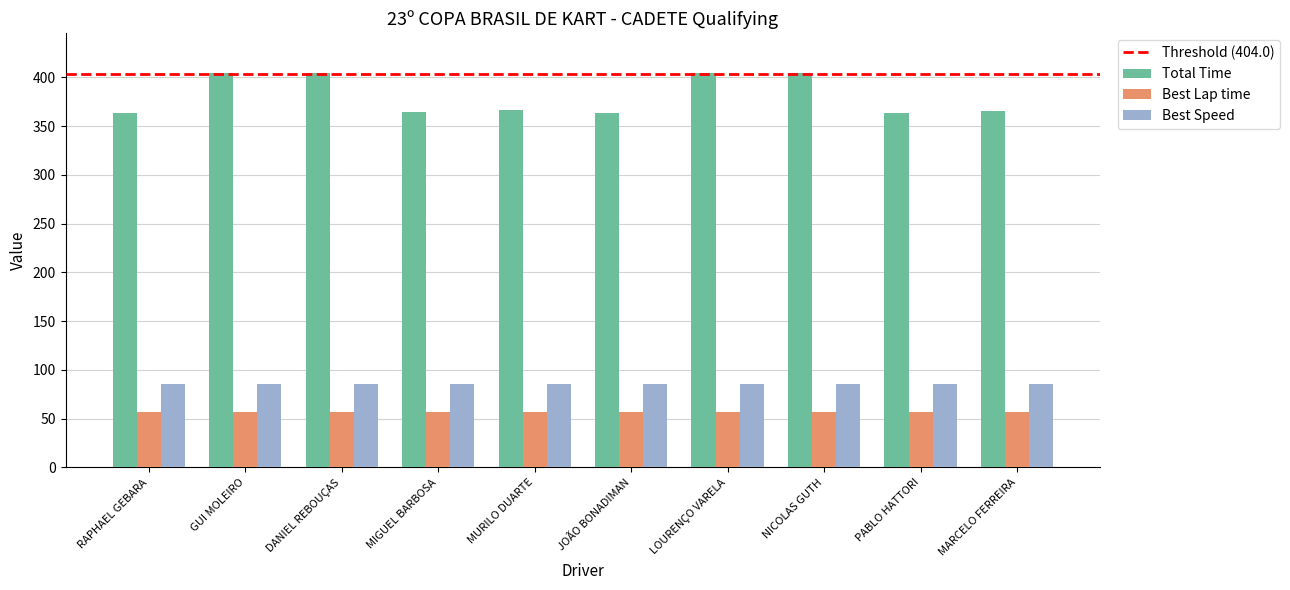

What is the approximate value of Total Time at MURILO DUARTE?

366.1